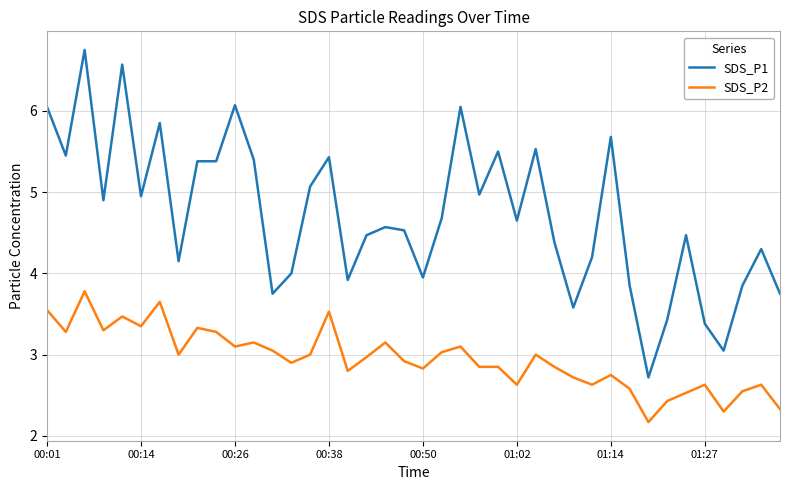

What is the maximum value for SDS_P2?

3.8